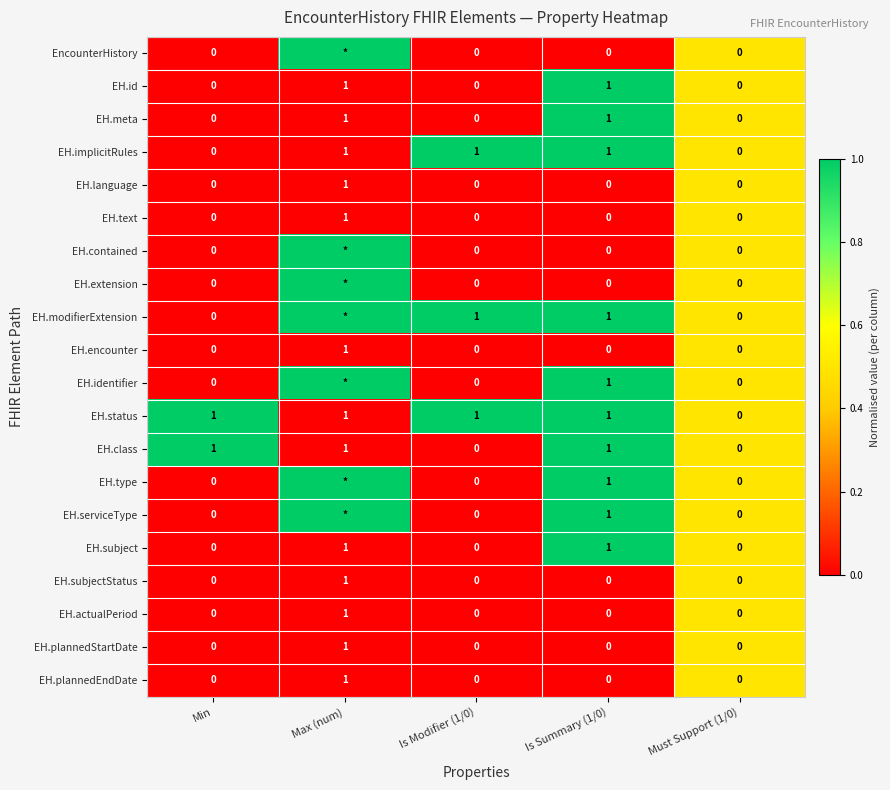

Is it true that EH.status equals 2 at Is Summary (1/0)?

False